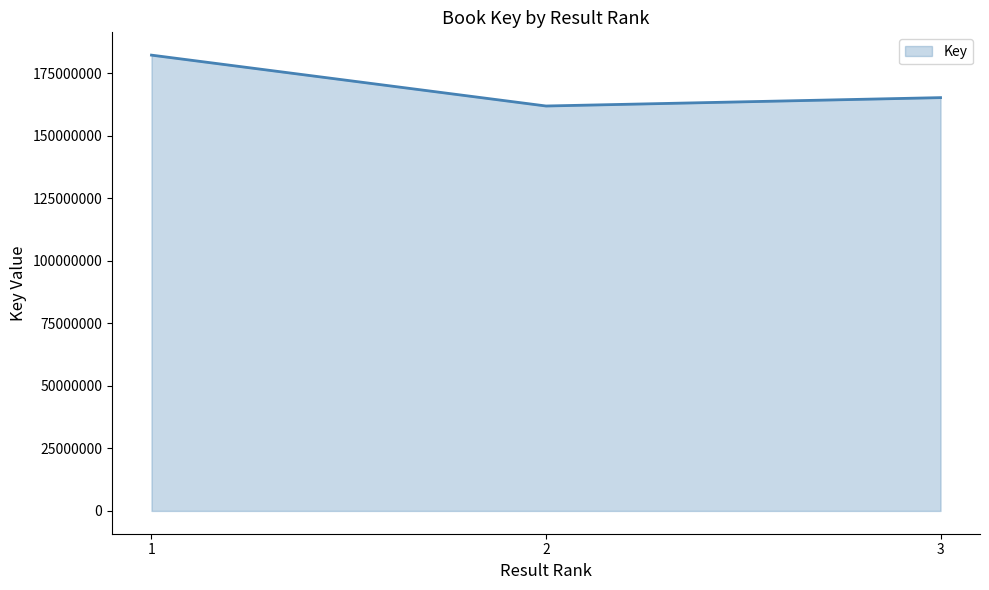

True or false: the data shows 182199957 at 1.

True